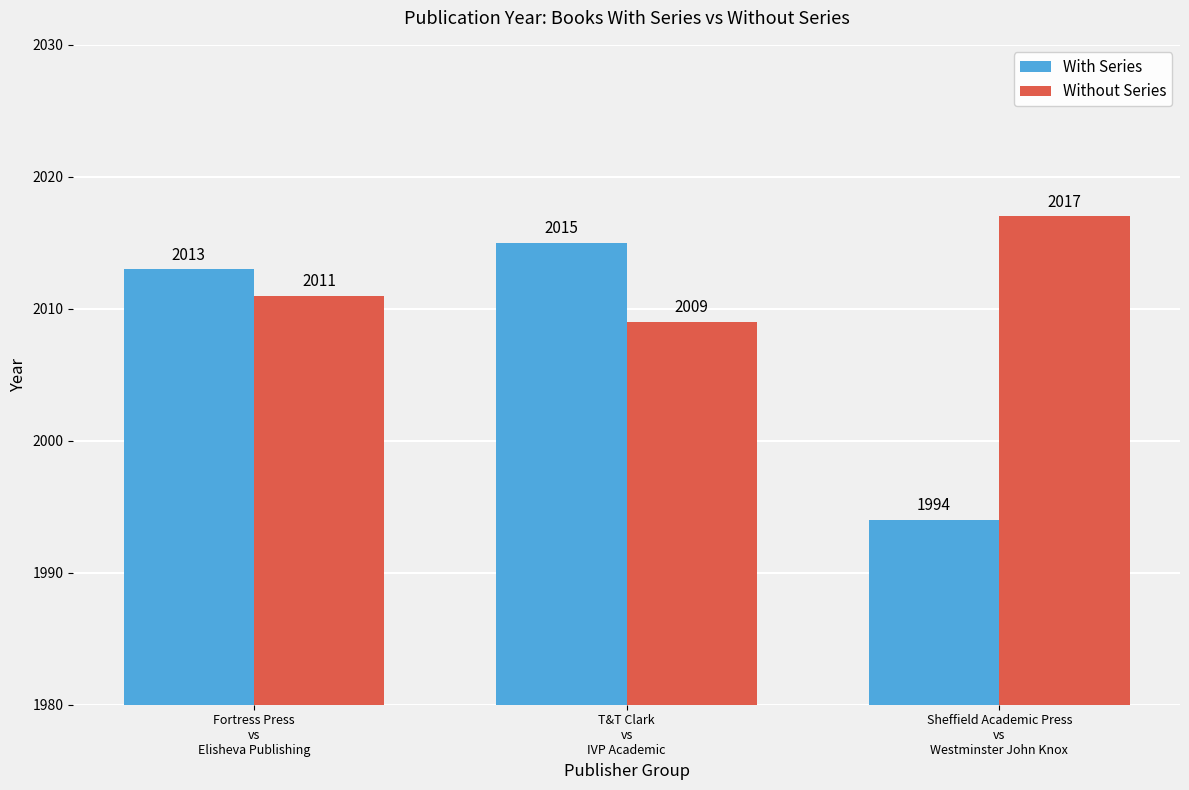

Which series has the largest range (max minus min)?

With Series